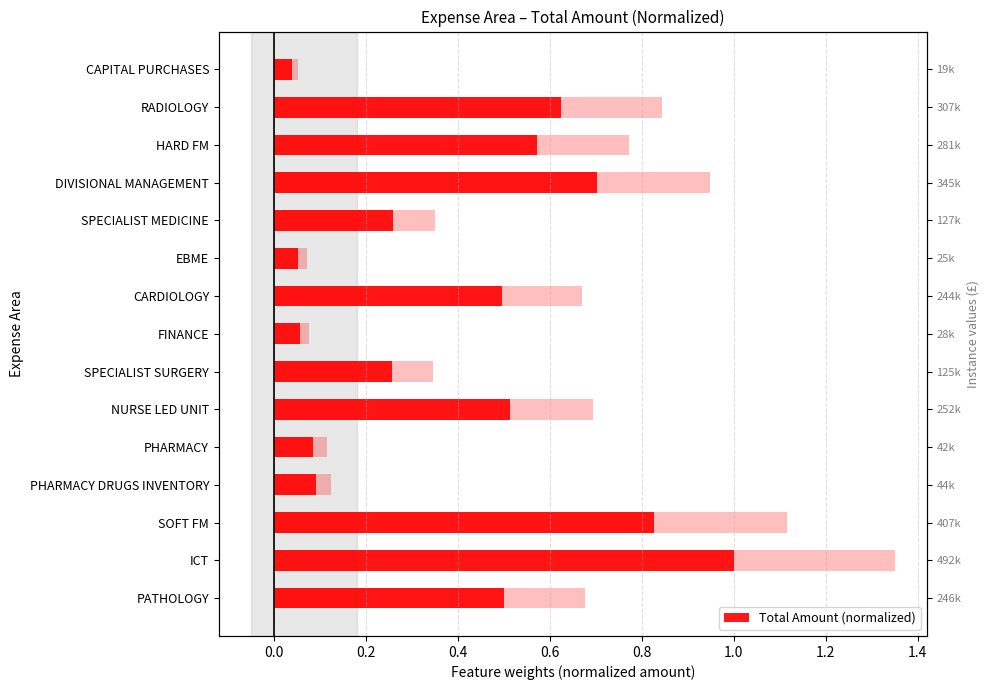

How many bars are there in total?

15